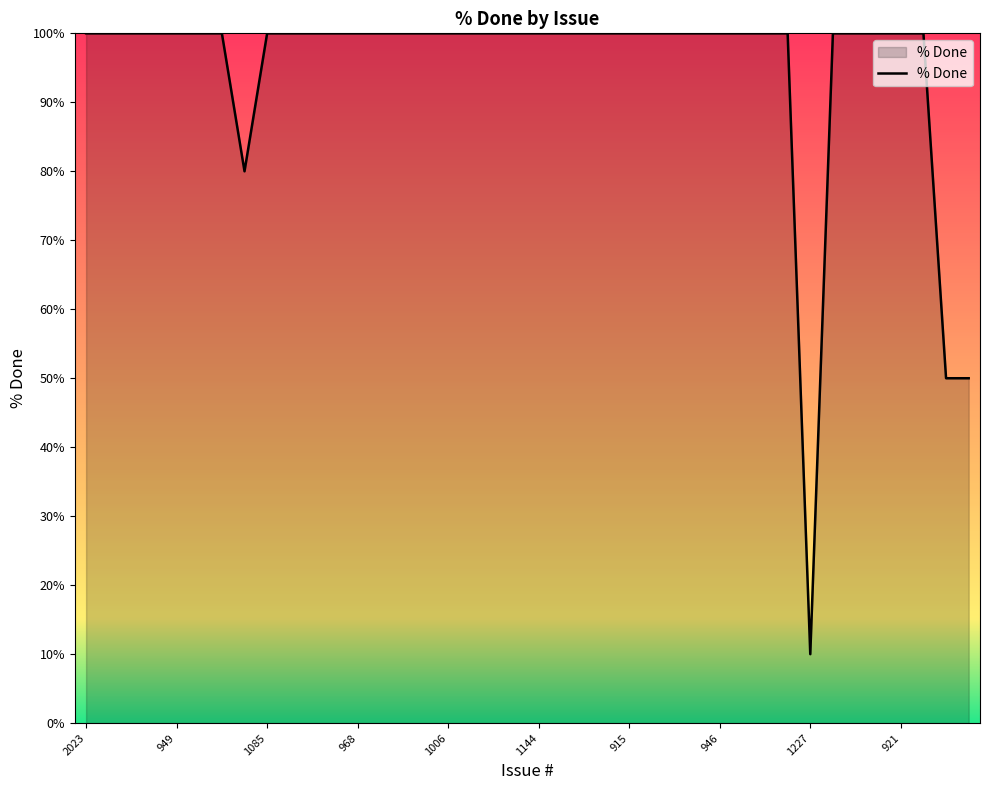

What is the difference between the maximum and minimum values?

90